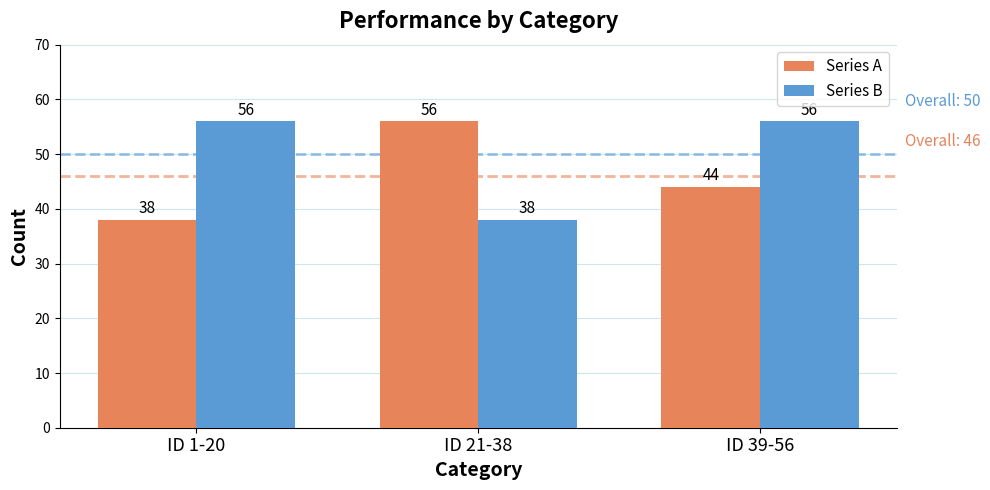

How many bars are there in each group?

2